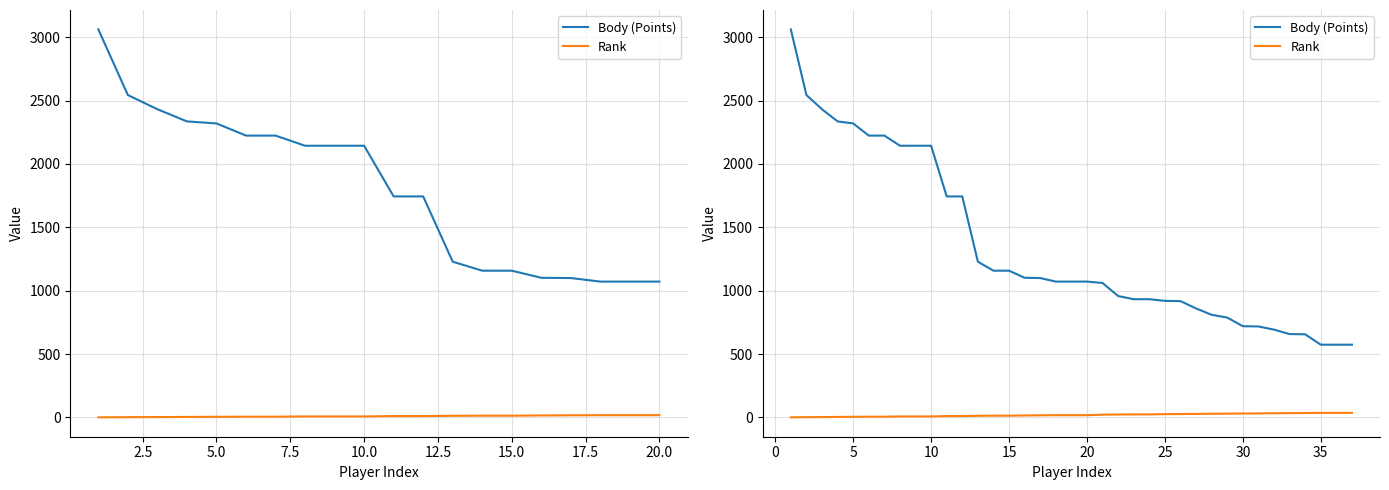

Is the value of Body (Points) at 31 greater than the value of Rank at 29?

Yes